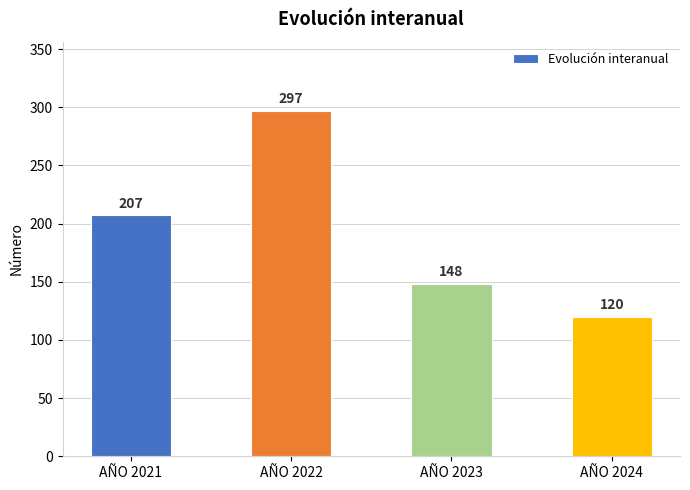

Is it true that the value at AÑO 2023 is 148?

True